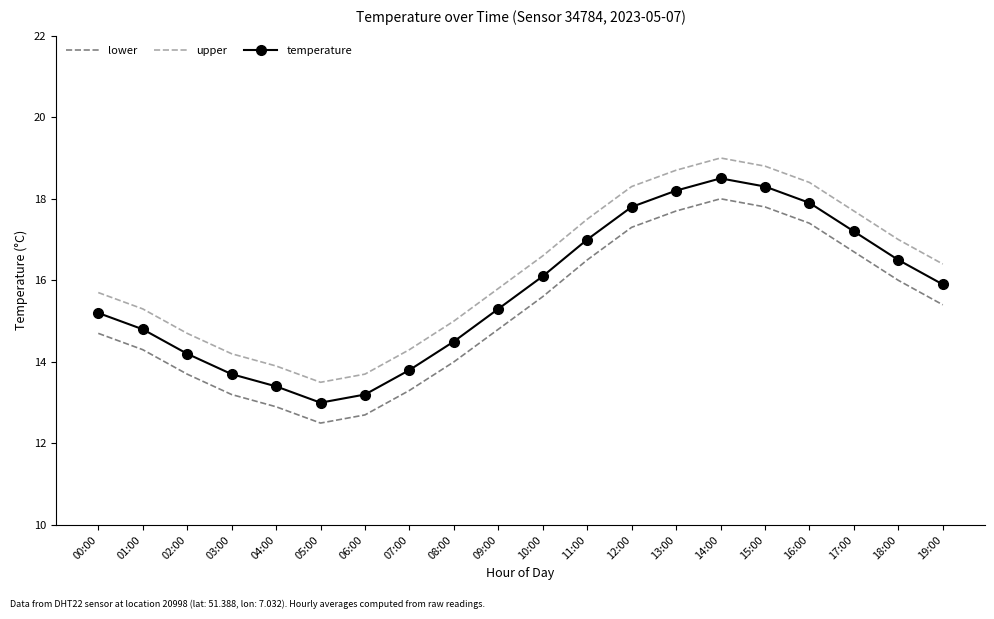

True or false: lower and upper cross at least once.

False